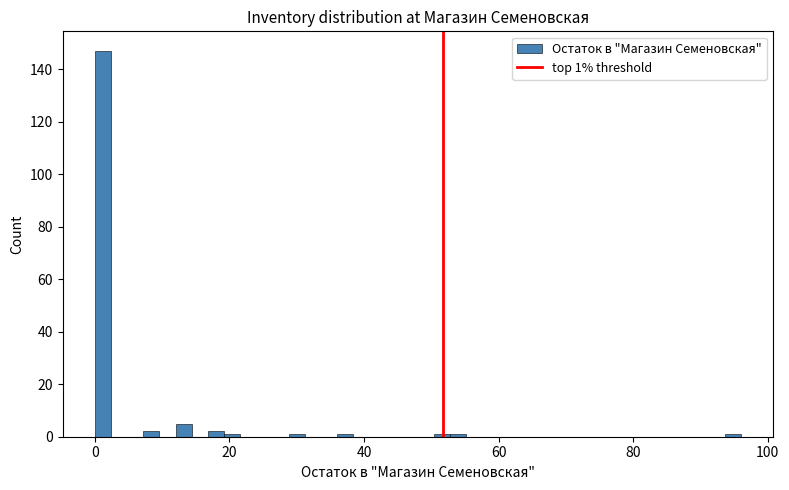

Around what value on the x-axis is the tallest bar? Give the approximate position of its centre, as read against the axis.

2